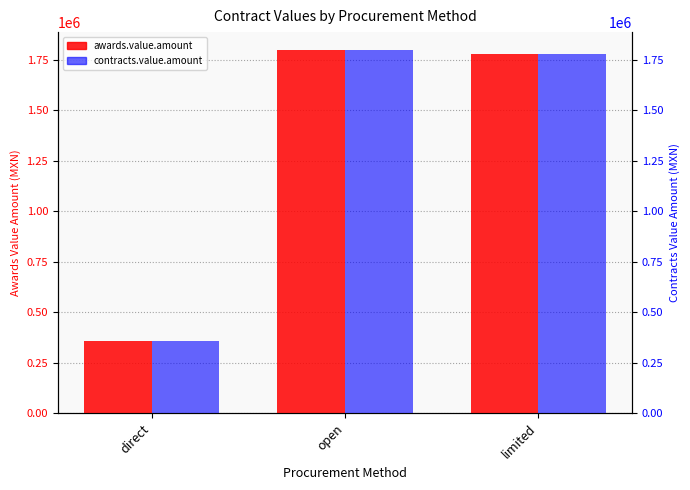

What is the lowest value of the contracts.value.amount series?

359524.0